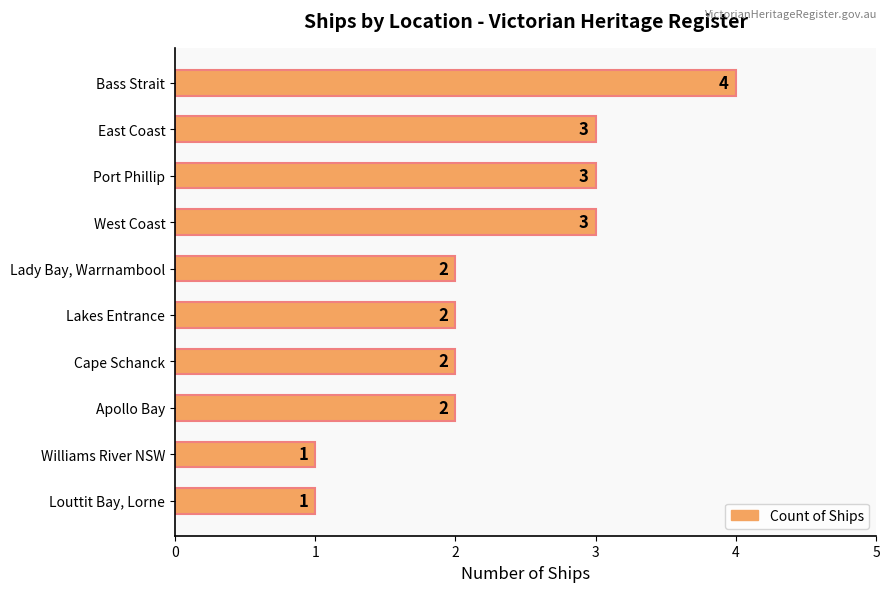

Count the values in the range 2 to 3.

7